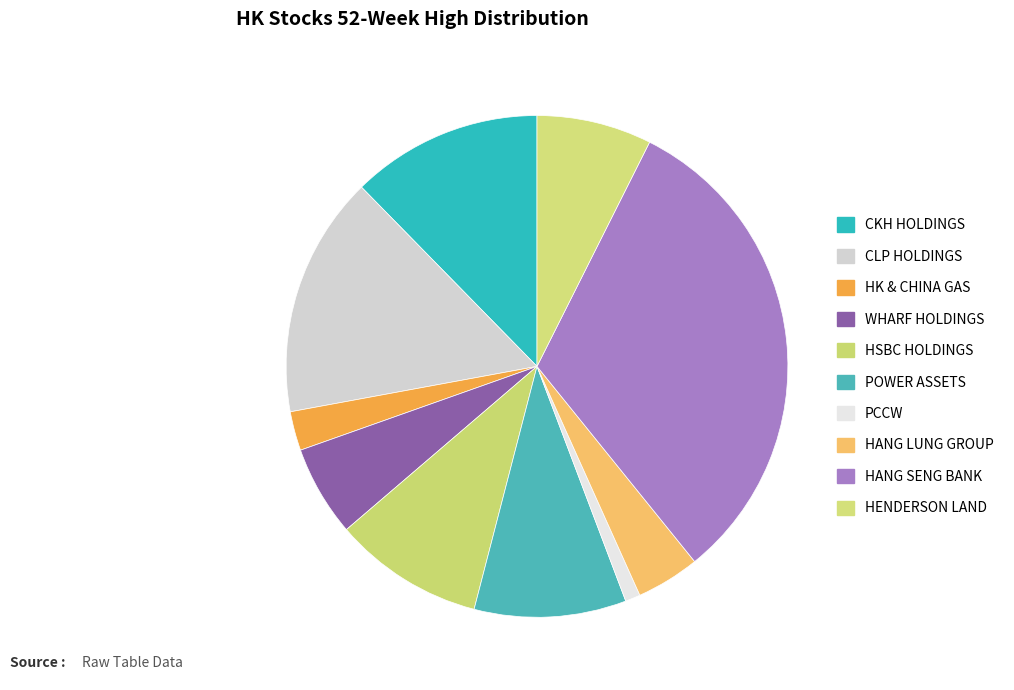

Count the number of slices in the pie.

10